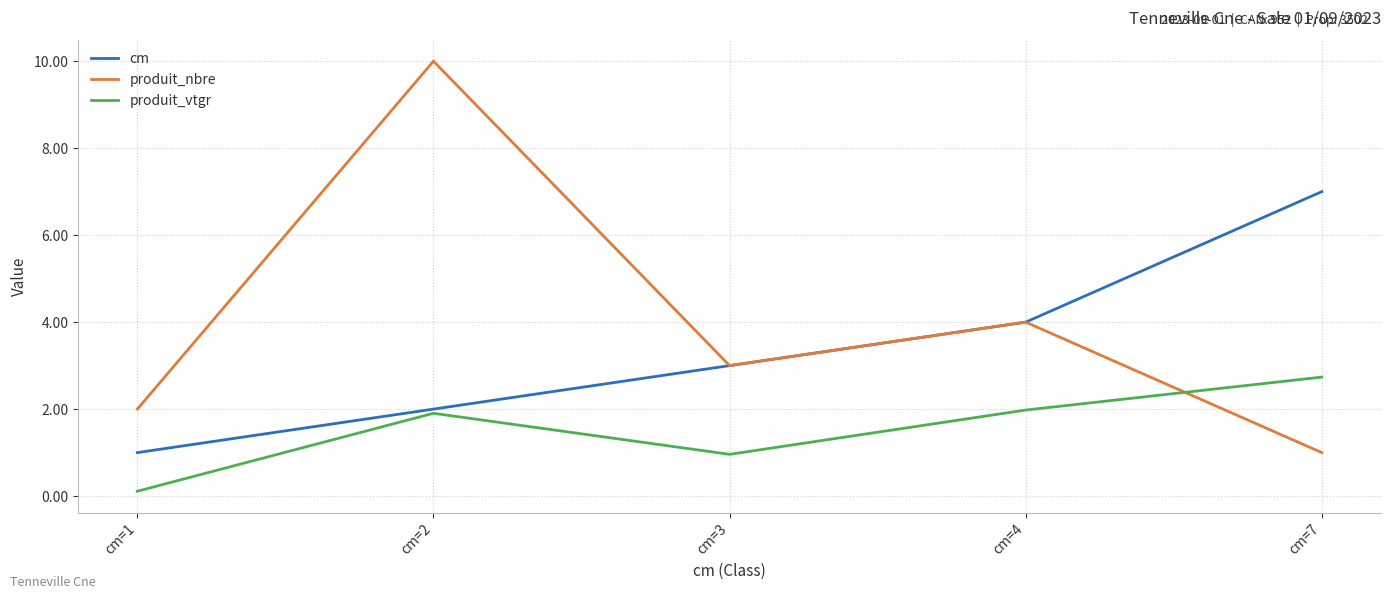

What is the total value across all series at cm=7?

10.7